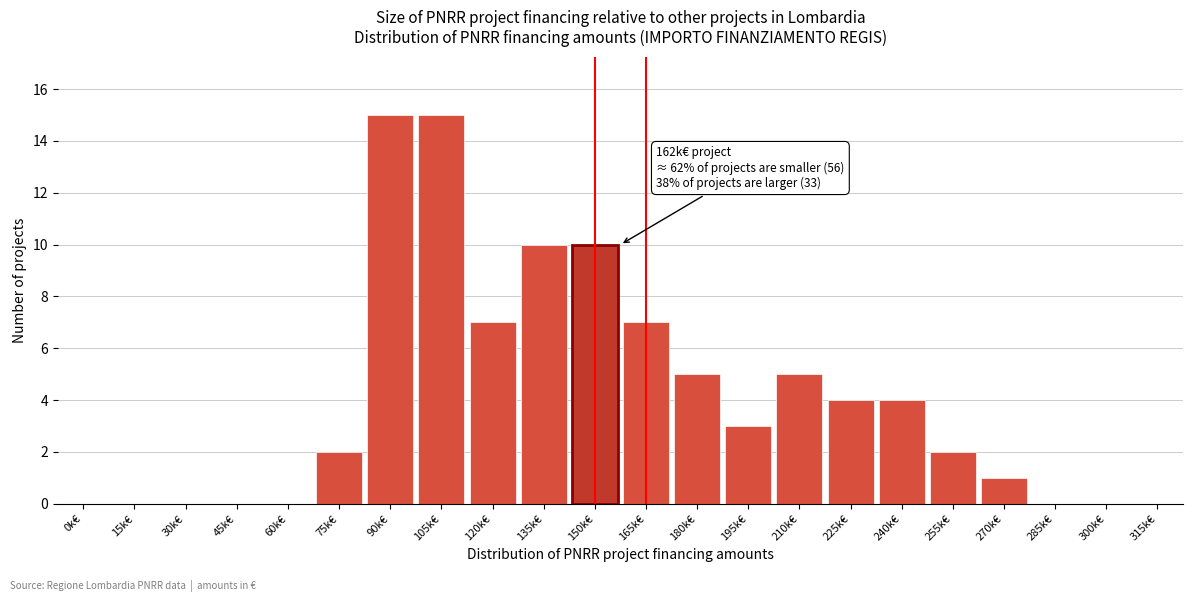

Reading left to right, extract all data points from this chart.

0k€=0	15k€=0	30k€=0	45k€=0	60k€=0	75k€=2	90k€=15	105k€=15	120k€=7	135k€=10	150k€=10	165k€=7	180k€=5	195k€=3	210k€=5	225k€=4	240k€=4	255k€=2	270k€=1	285k€=0	300k€=0